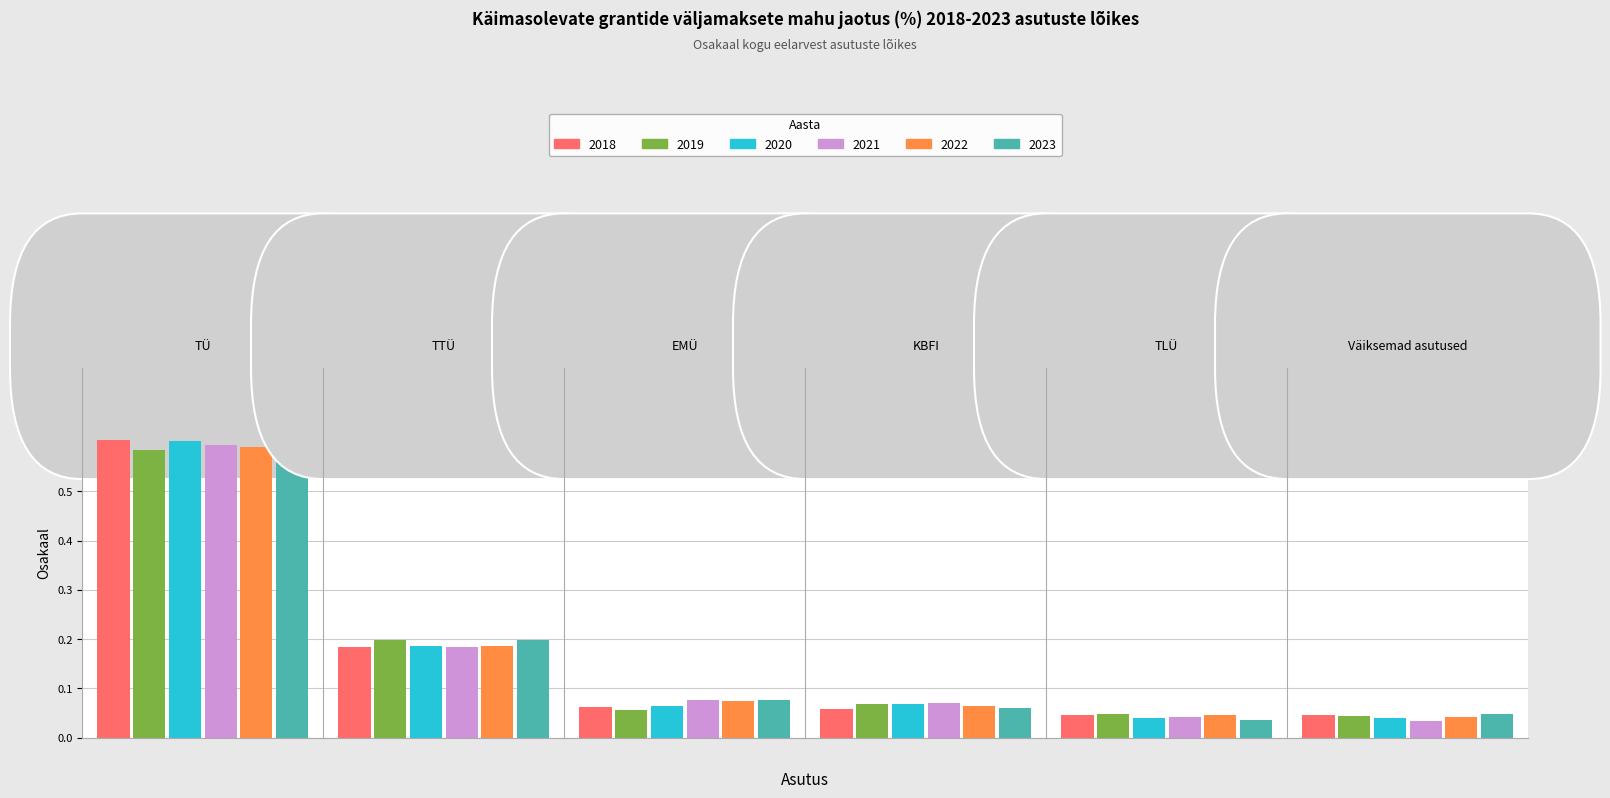

Reading left to right, what are all the values shown in this chart?

2018: TÜ=0.6	TTÜ=0.2	EMÜ=0.1	KBFI=0.1	TLÜ=0.0	Väiksemad asutused=0.0
2019: TÜ=0.6	TTÜ=0.2	EMÜ=0.1	KBFI=0.1	TLÜ=0.0	Väiksemad asutused=0.0
2020: TÜ=0.6	TTÜ=0.2	EMÜ=0.1	KBFI=0.1	TLÜ=0.0	Väiksemad asutused=0.0
2021: TÜ=0.6	TTÜ=0.2	EMÜ=0.1	KBFI=0.1	TLÜ=0.0	Väiksemad asutused=0.0
2022: TÜ=0.6	TTÜ=0.2	EMÜ=0.1	KBFI=0.1	TLÜ=0.0	Väiksemad asutused=0.0
2023: TÜ=0.6	TTÜ=0.2	EMÜ=0.1	KBFI=0.1	TLÜ=0.0	Väiksemad asutused=0.0